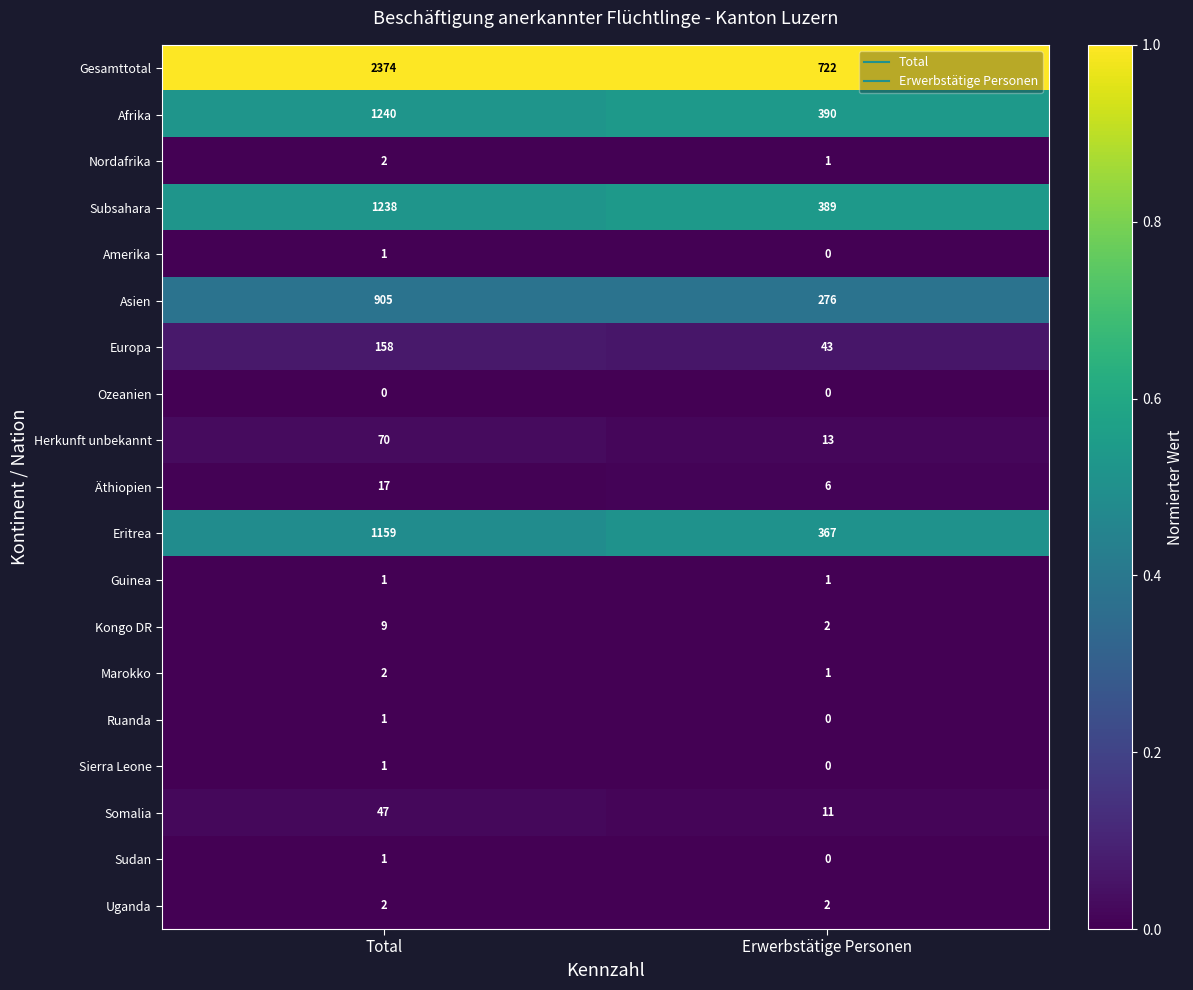

What is the maximum value shown in the chart?

2374